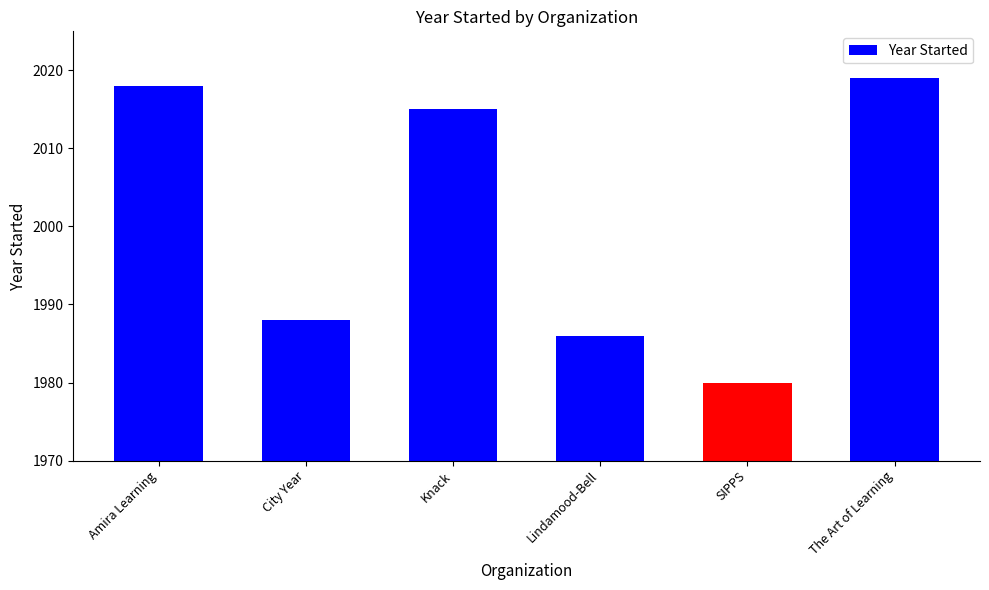

What is the difference between the values at Amira Learning and SIPPS?

38